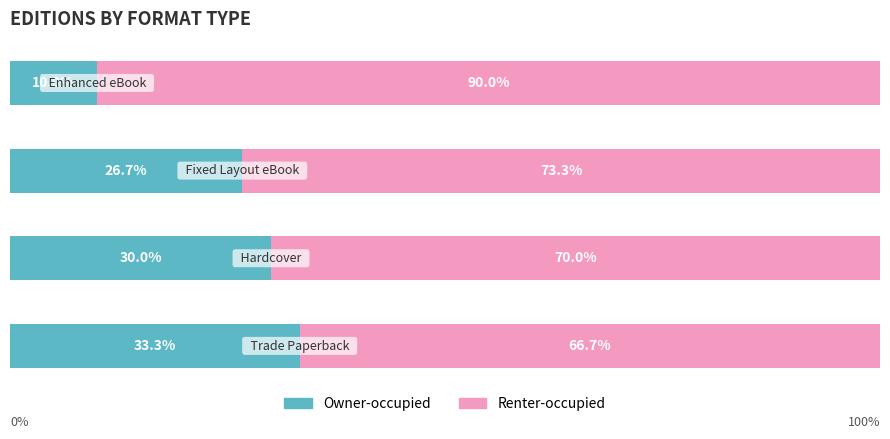

What is the difference between the maximum and minimum values in the Owner-occupied series?

23.3